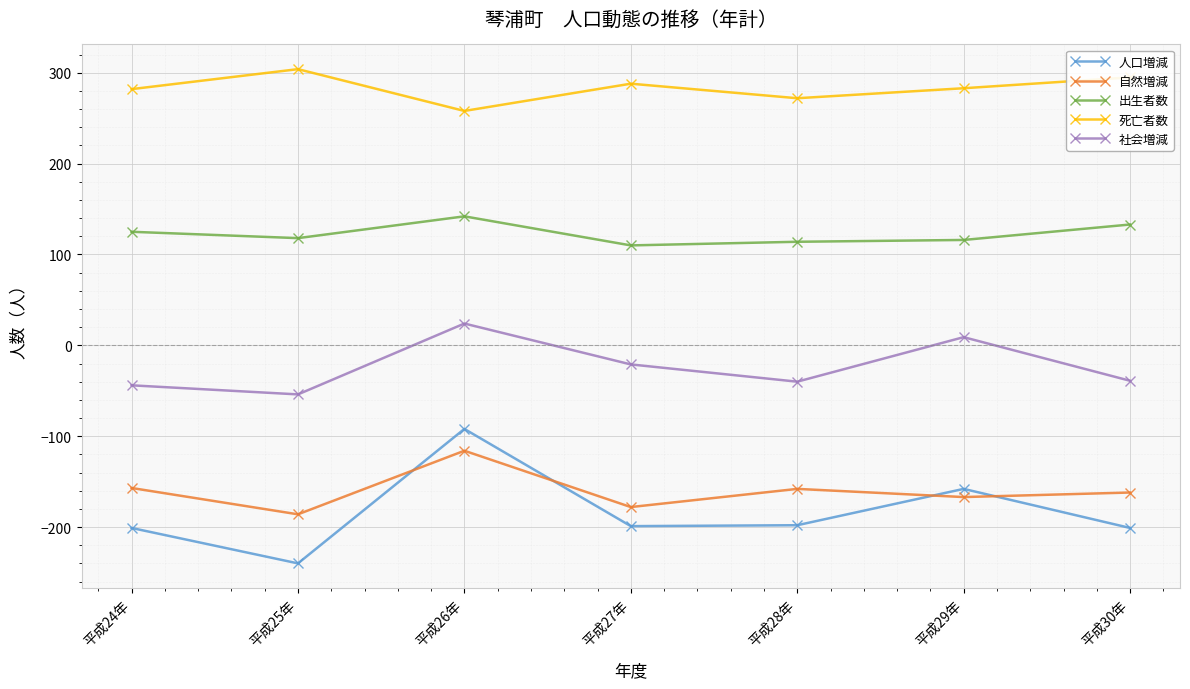

Count the number of categories in the chart.

7